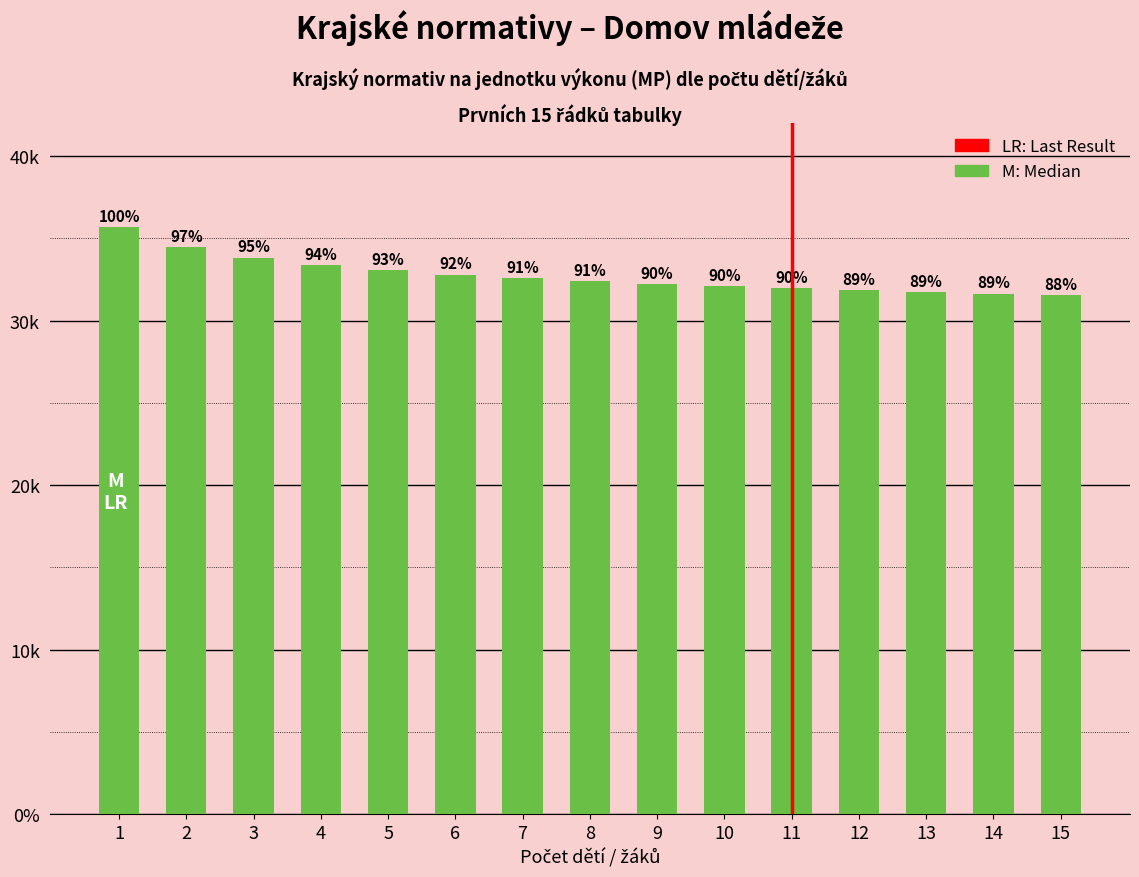

The chart shows a value of 57349 at 9. True or false?

False